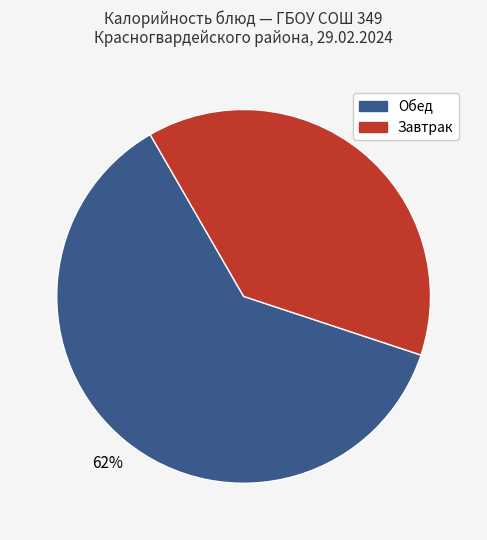

Is there a majority slice in this chart?

Yes